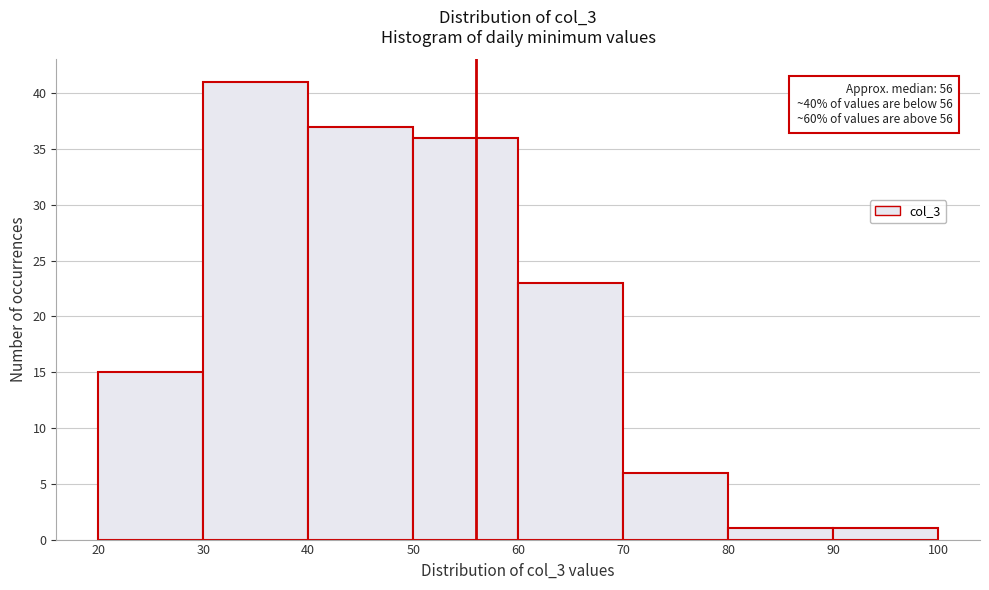

Over which range of the x-axis is the bar tallest?

30 to 40